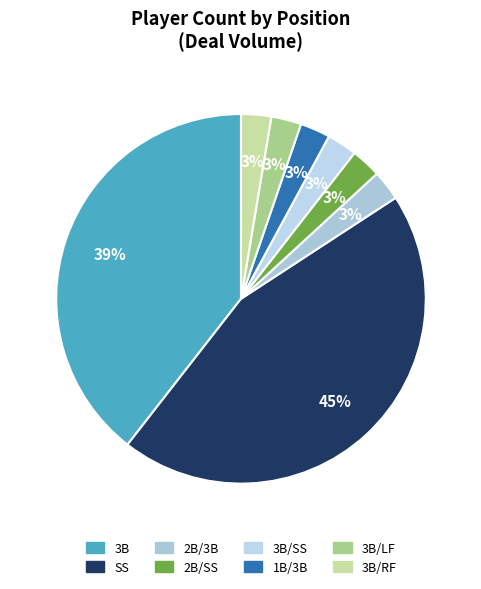

Rank the categories by value from lowest to highest.

2B/3B, 2B/SS, 3B/SS, 1B/3B, 3B/LF, 3B/RF, 3B, SS